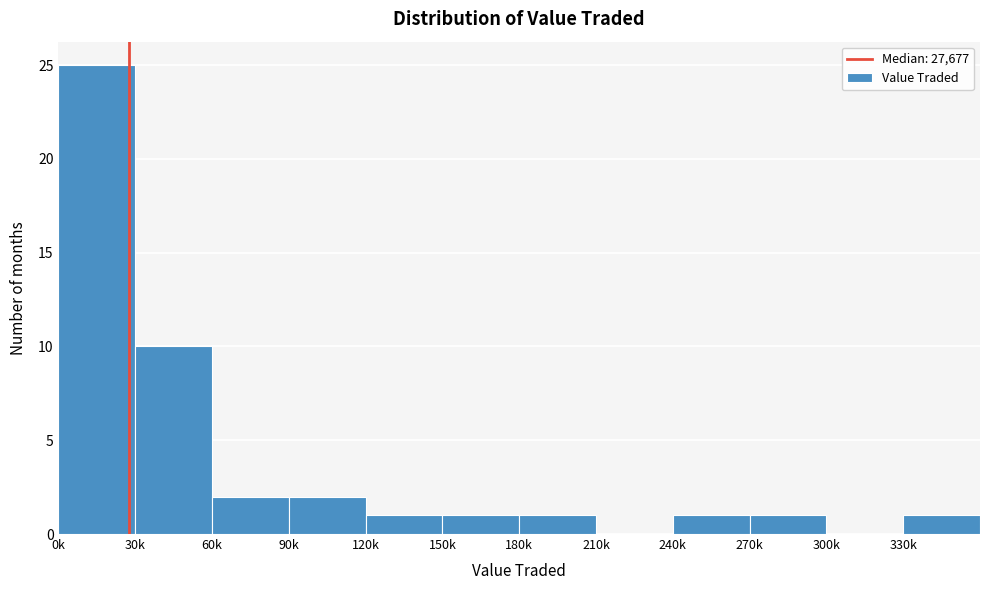

Reading left to right, what are all the values shown in this chart?

0k=25	30k=10	60k=2	90k=2	120k=1	150k=1	180k=1	210k=0	240k=1	270k=1	300k=0	330k=1